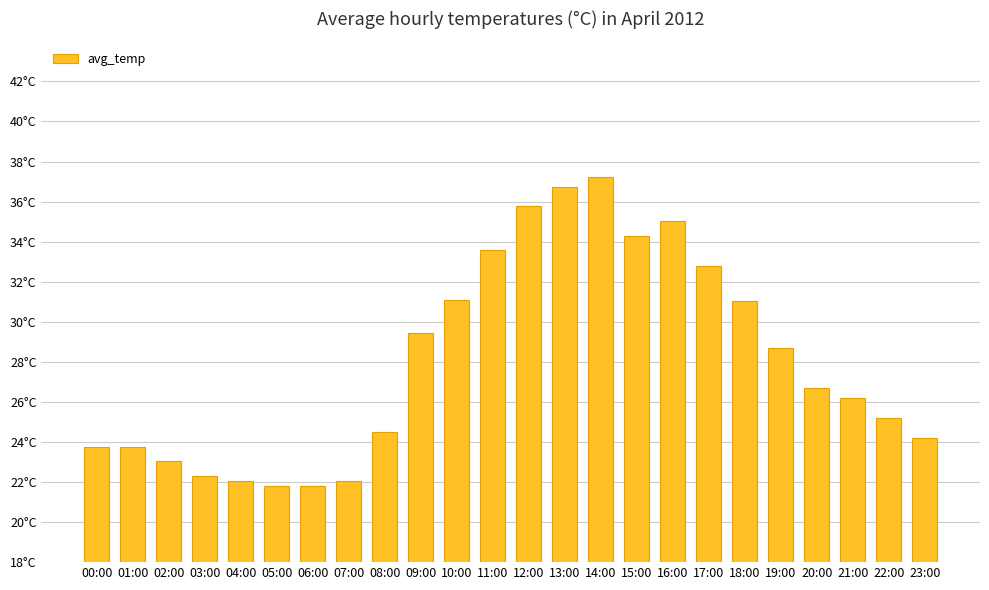

Rank the categories by value from highest to lowest.

14:00, 13:00, 12:00, 16:00, 15:00, 11:00, 17:00, 10:00, 18:00, 09:00, 19:00, 20:00, 21:00, 22:00, 08:00, 23:00, 00:00, 01:00, 02:00, 03:00, 04:00, 07:00, 05:00, 06:00